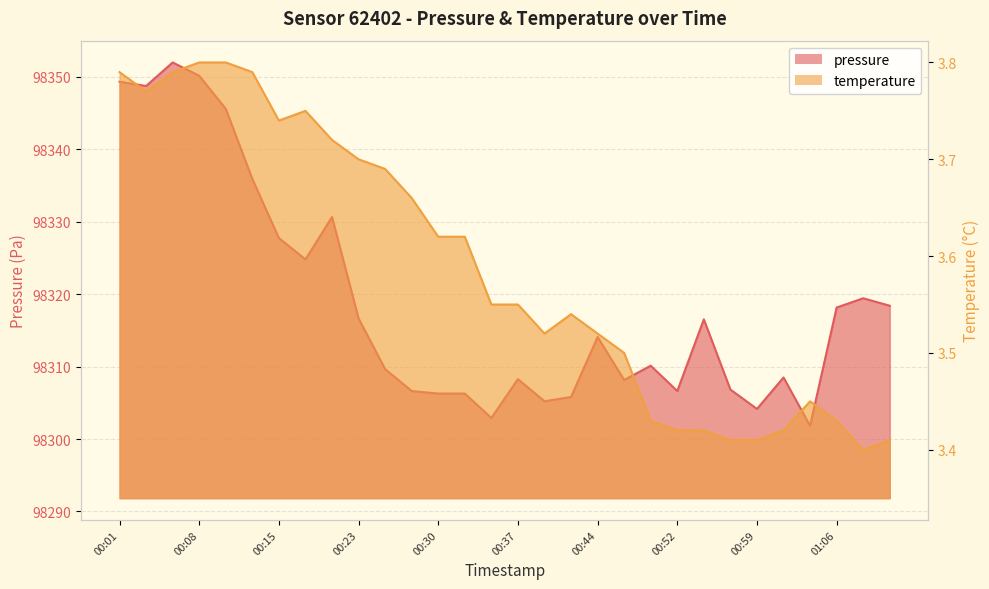

How many lines are shown in the chart?

2